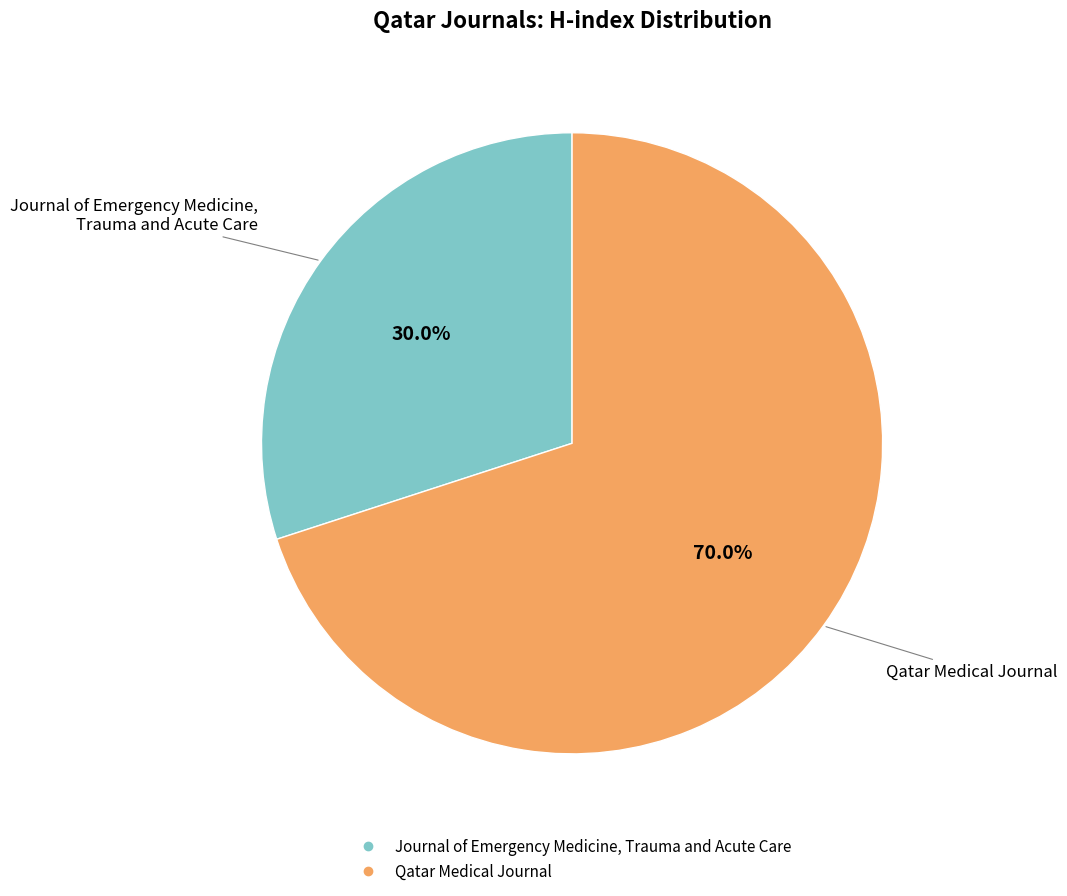

Which category has the smallest portion of the pie?

Journal of Emergency Medicine, Trauma and Acute Care